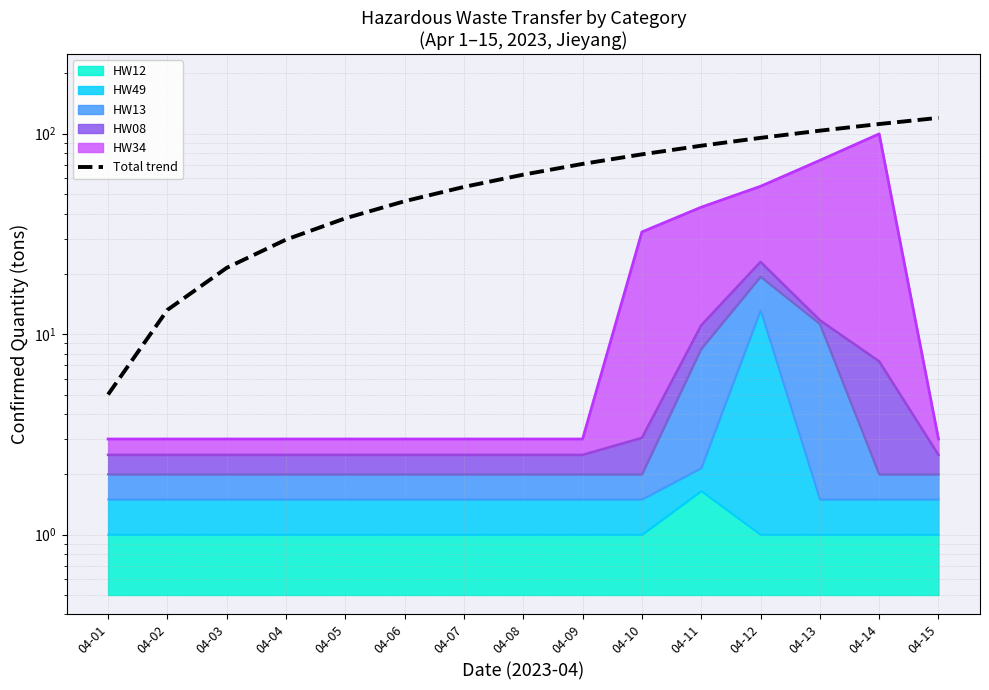

Reading right to left, transcribe all the data shown in this chart.

120.0	111.8	103.6	95.4	87.1	78.9	70.7	62.5	54.3	46.1	37.9	29.6	21.4	13.2	5.0